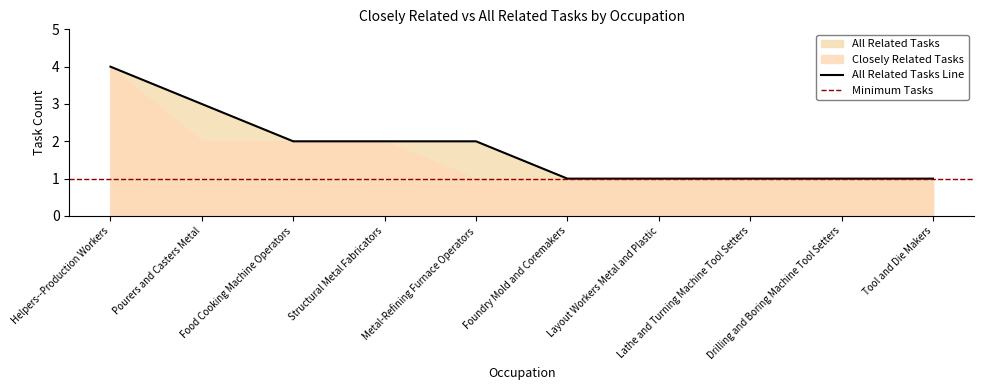

Between Metal-Refining Furnace Operators and Structural Metal Fabricators, which is larger?

Metal-Refining Furnace Operators